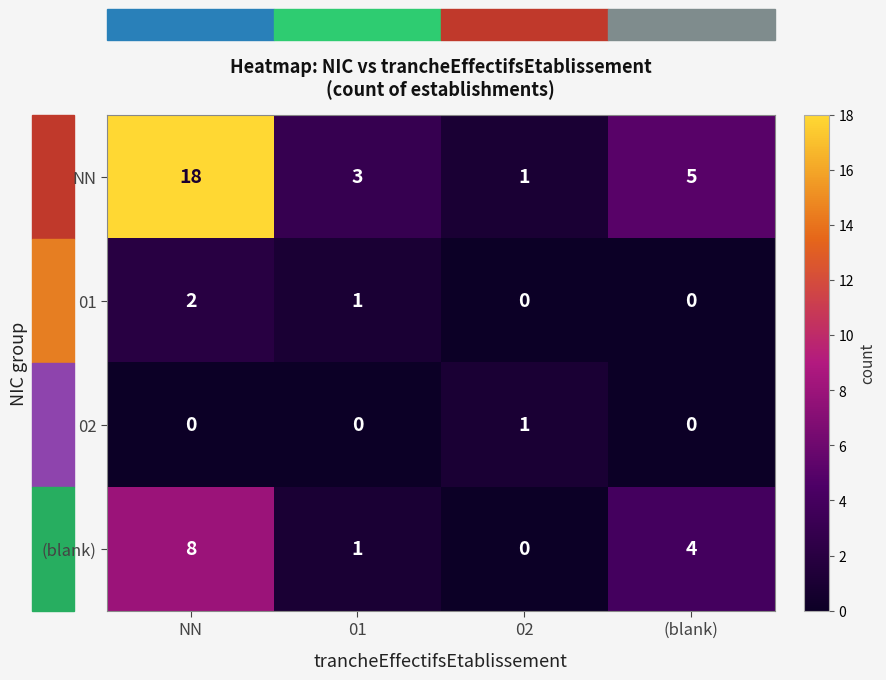

Which category has the highest value in the (blank) series?

NN